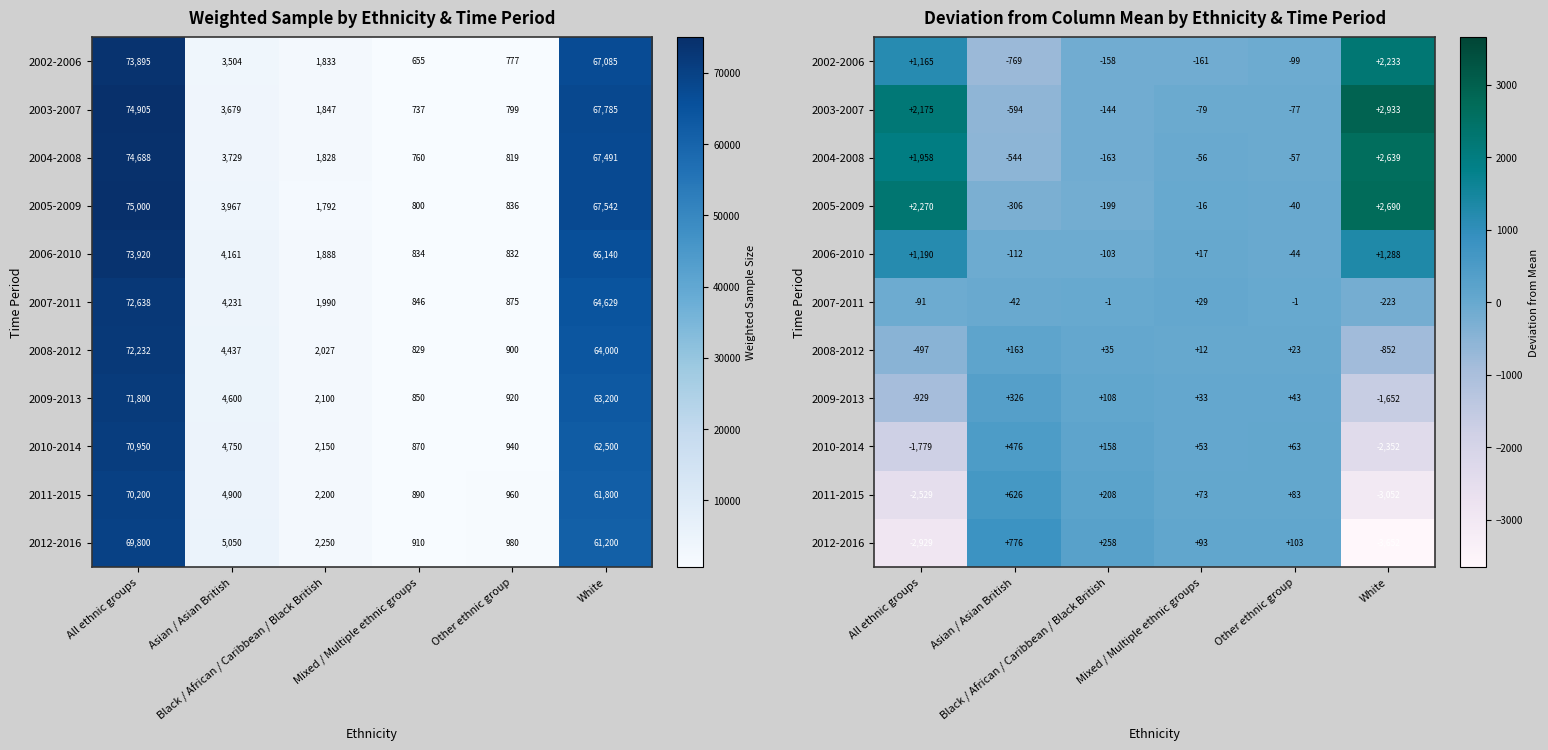

What is the sum of the 2006-2010 values at Other ethnic group and White?

1243.8